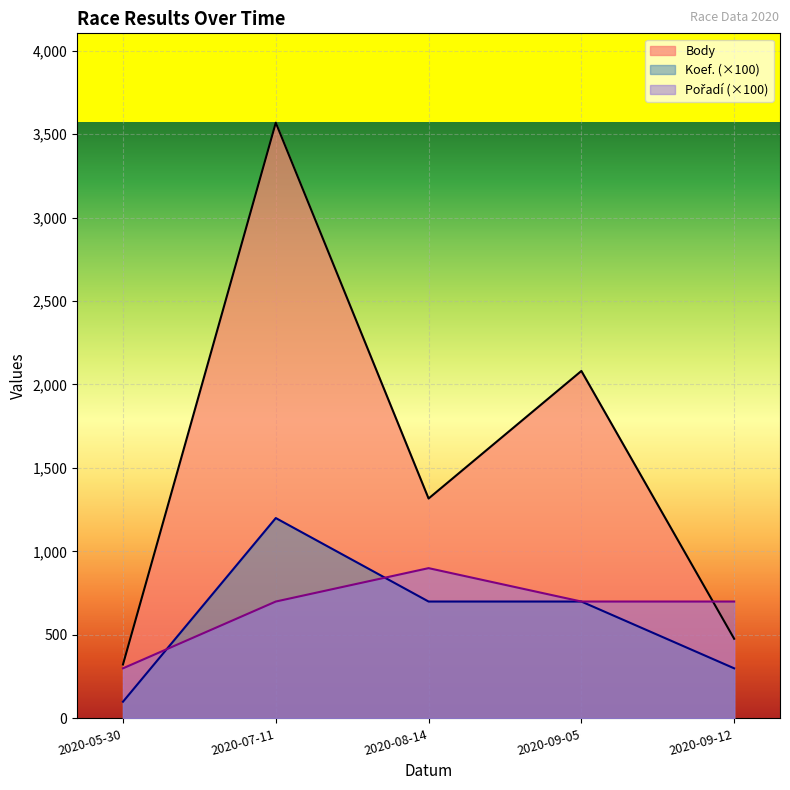

Is it true that Body equals 2448 at 2020-07-11?

False